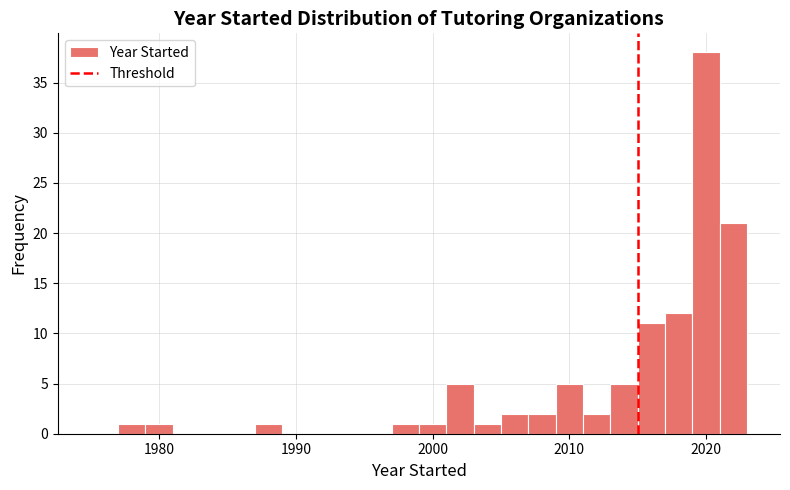

Read against the x-axis, roughly where is the centre of the tallest bar?

2020